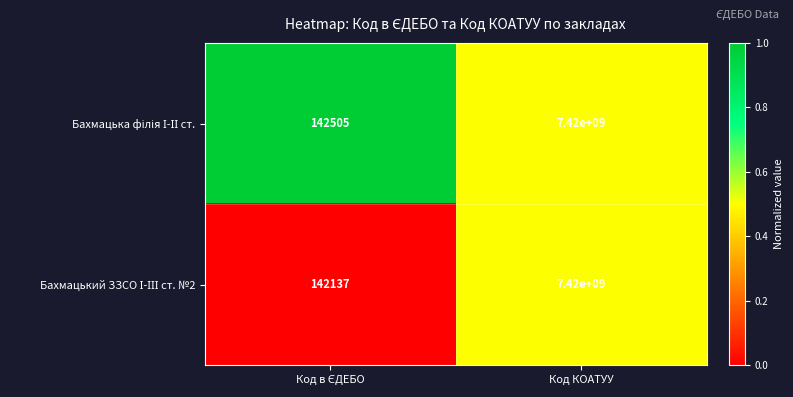

At which category does the chart reach its peak across all series?

Код КОАТУУ